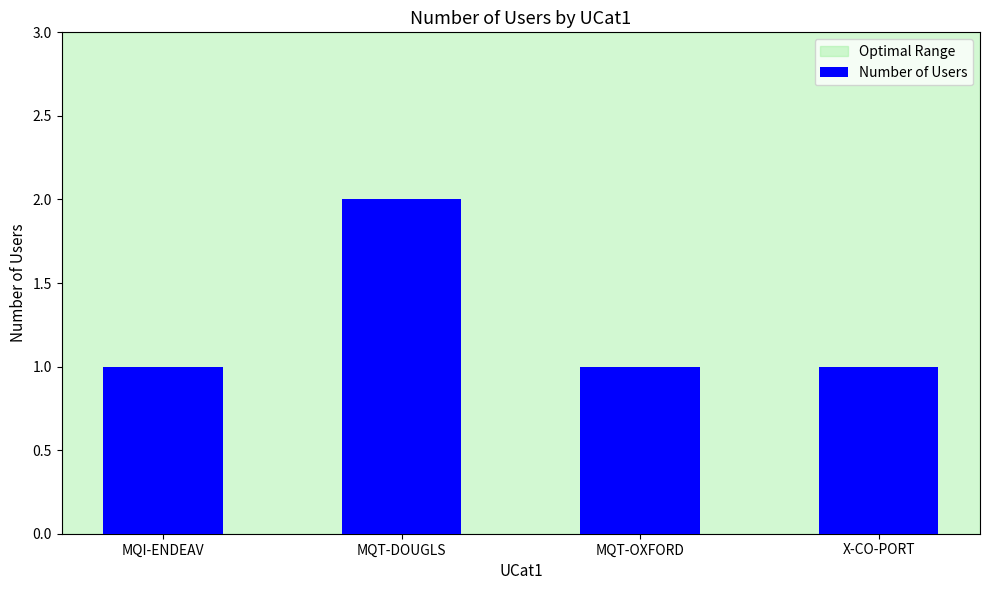

What is the label of the 1st bar from the right?

X-CO-PORT